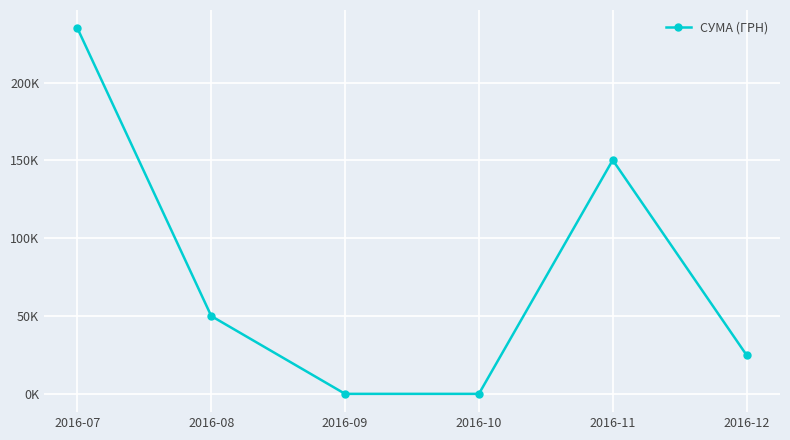

Is this an area chart (filled region under the line)?

No